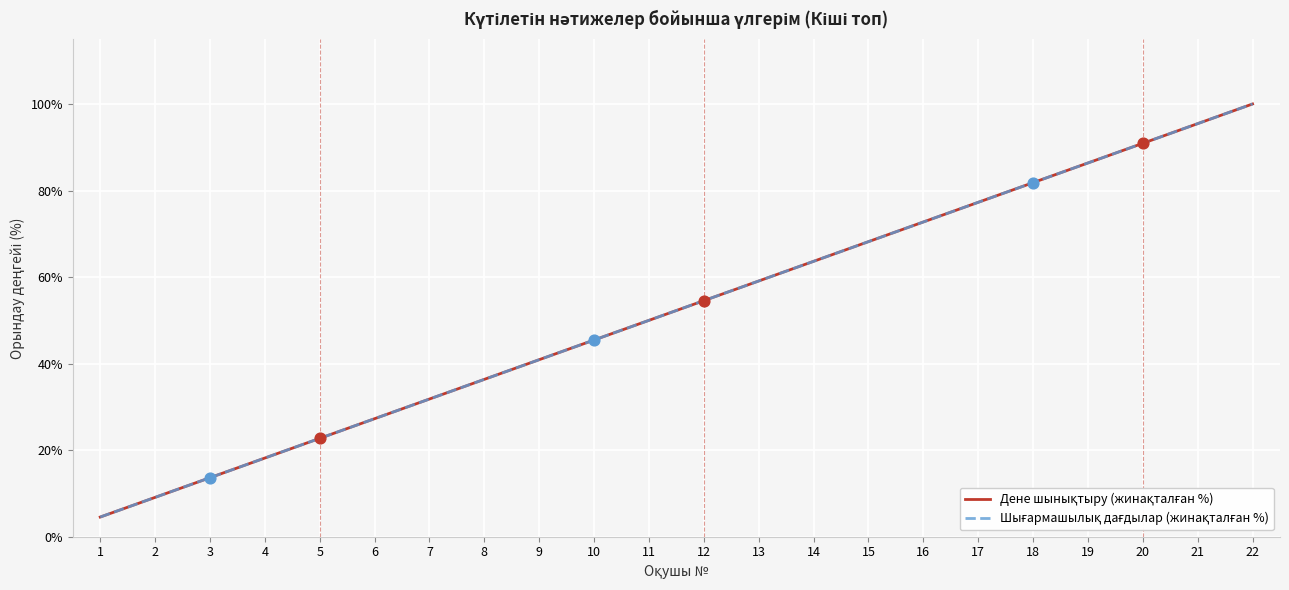

Does the chart have visible grid lines?

Yes